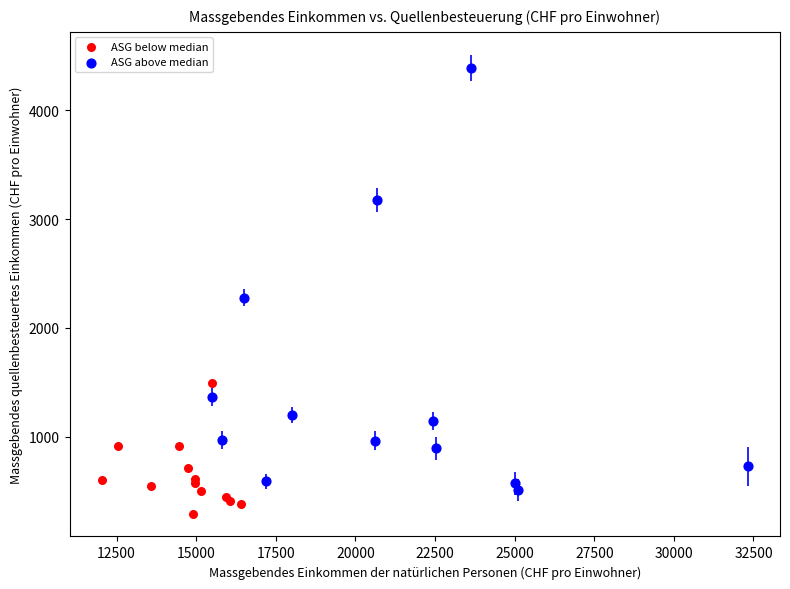

Which series reaches the minimum Y coordinate?

ASG below median